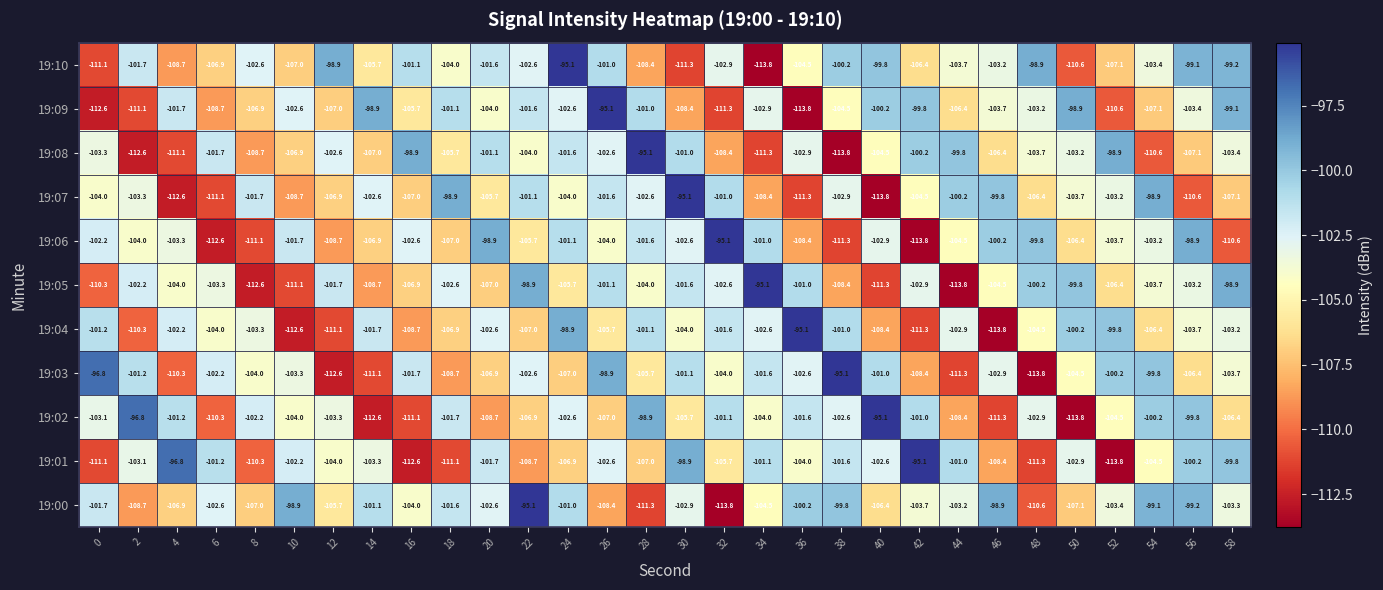

What is the average value of the 19:04 series?

-104.5